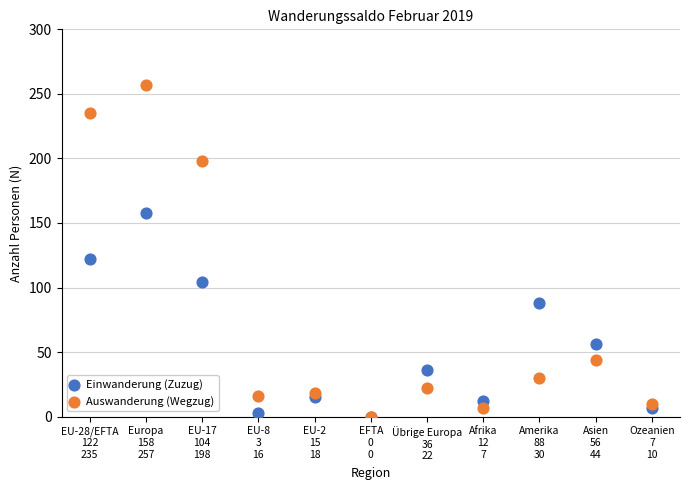

Across all series, what Y value is closest to 128?

122